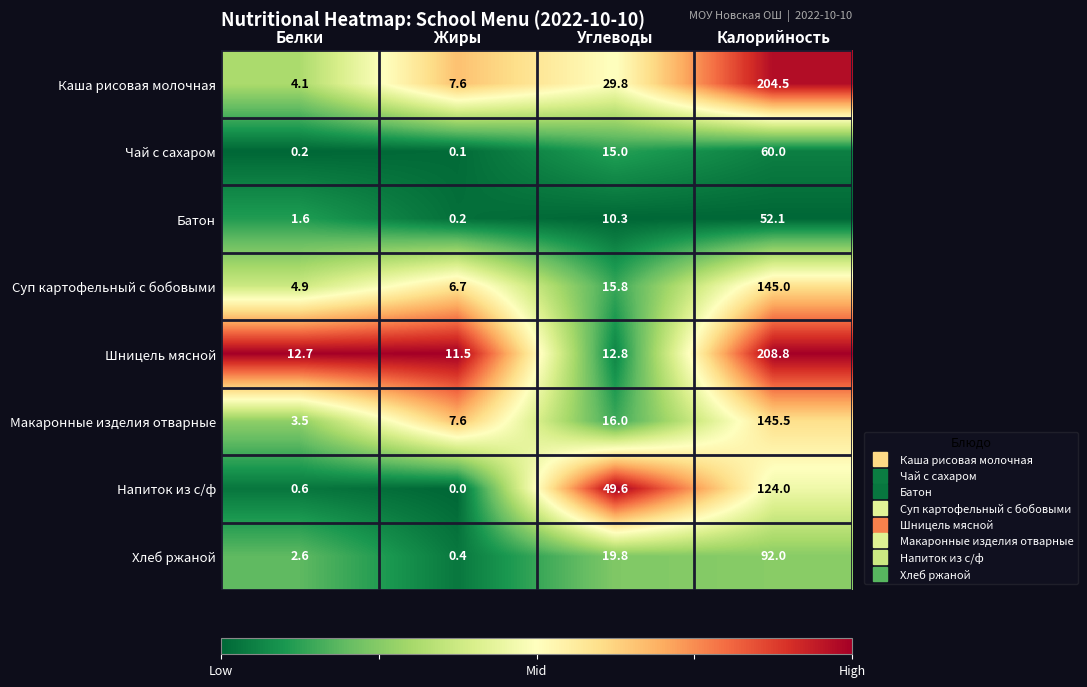

The Хлеб ржаной series shows 92.0 at Калорийность. True or false?

True